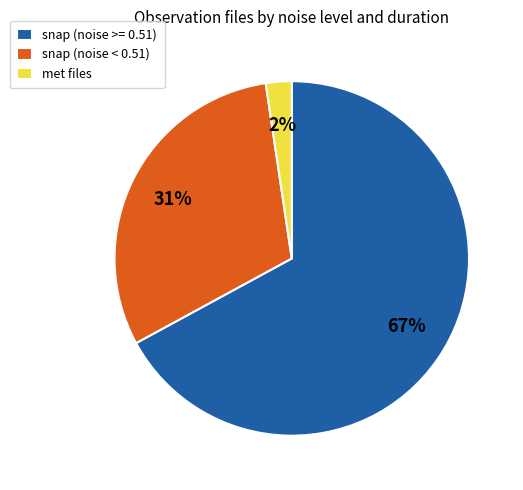

Combined, do snap (noise < 0.51) and met files account for over 50%?

No